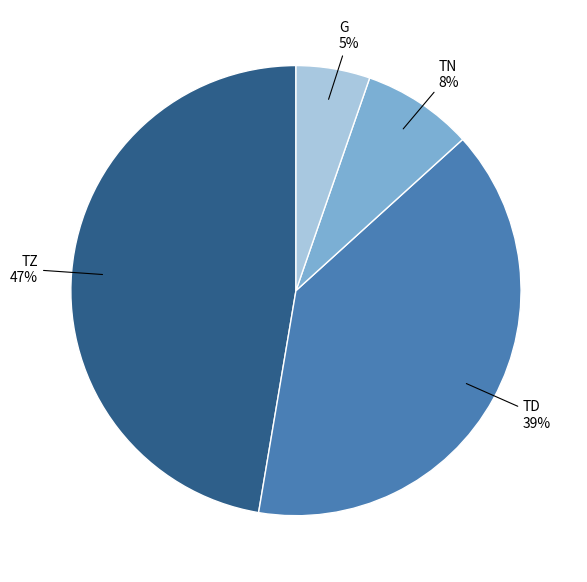

Is there a majority slice in this chart?

No